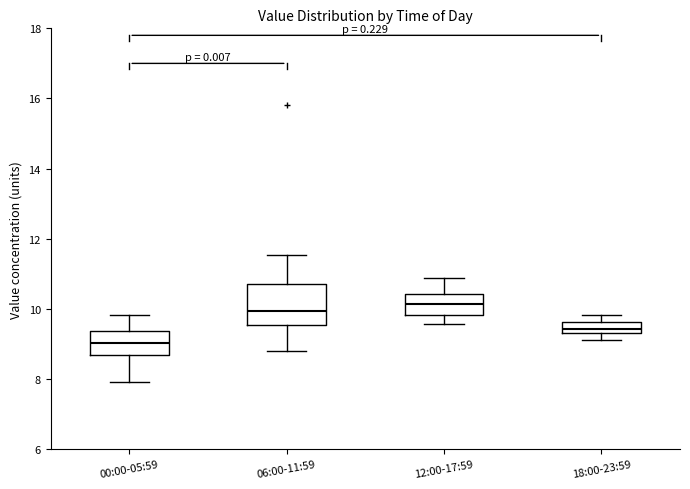

Comparing the boxes themselves (not the whiskers), which one is the tallest?

06:00-11:59